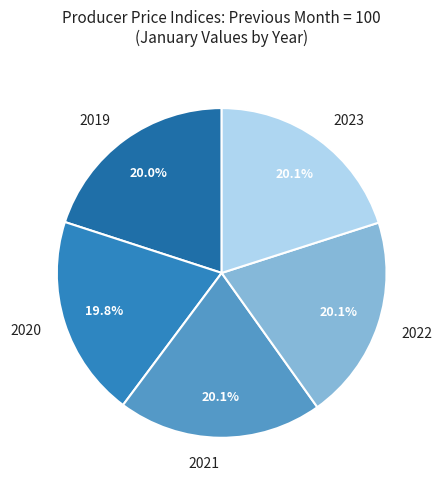

Approximately how many times larger is the value at 2021 compared to 2023?

1.0